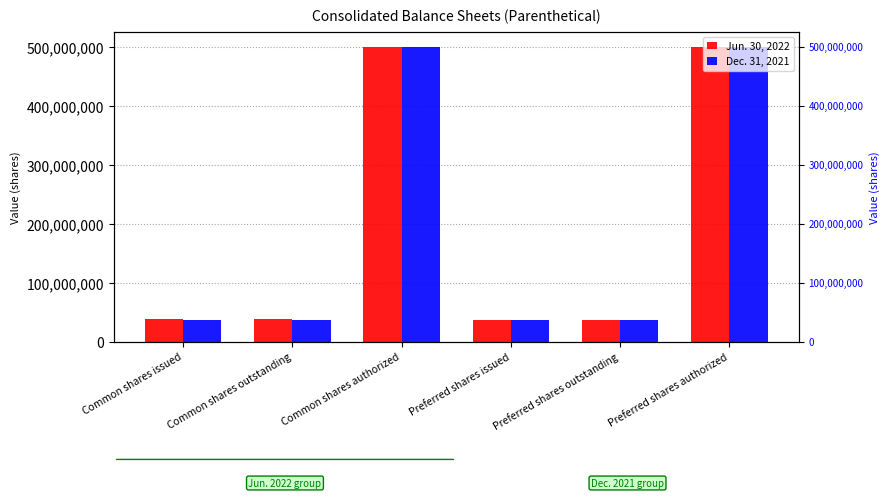

At which label does Jun. 30, 2022 reach its peak?

Common shares authorized